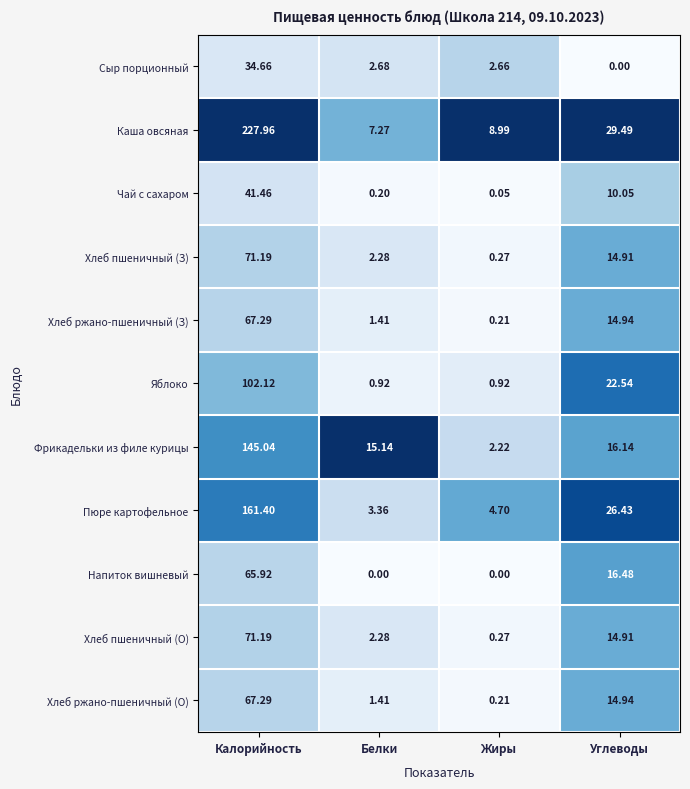

Which series has the widest spread of values?

Каша овсяная